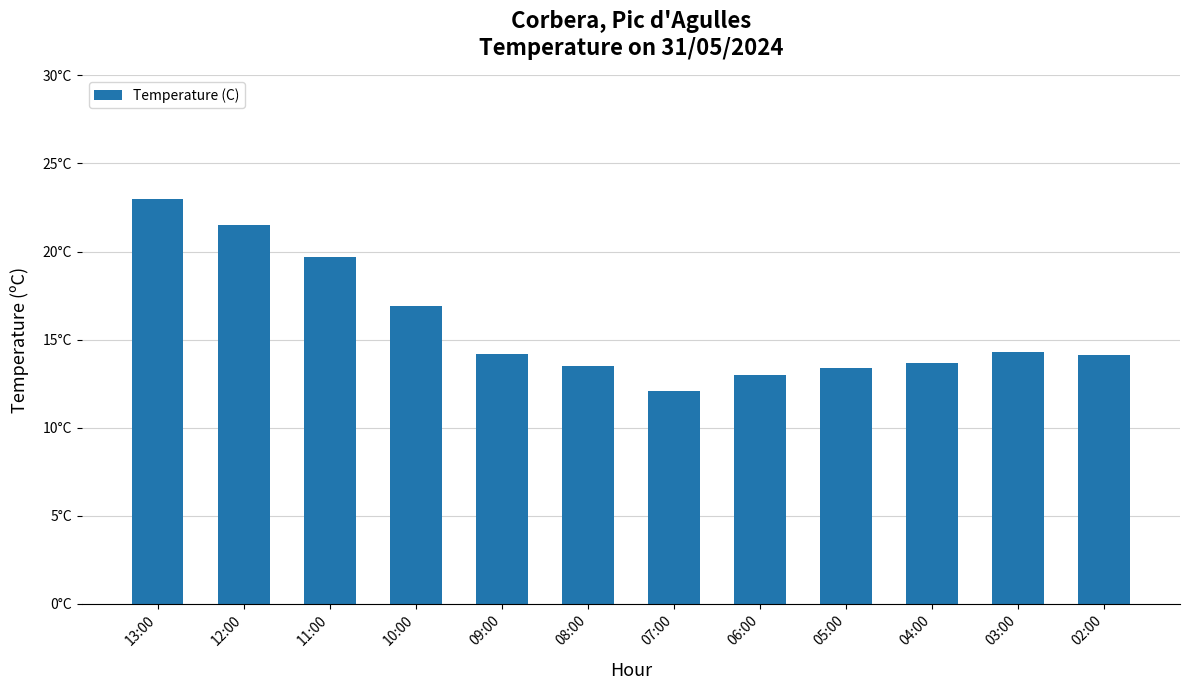

Where is the data nearest to the value 17?

10:00